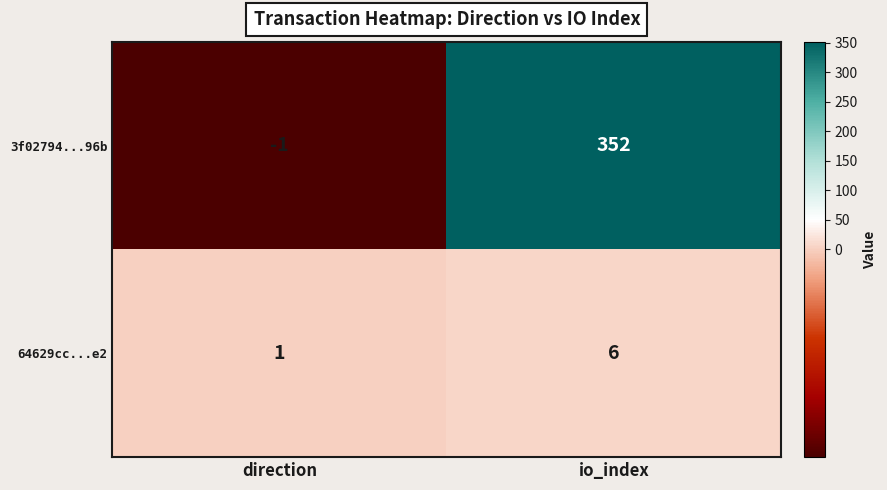

Reading left to right, what are all the values shown in this chart?

3f02794...96b: direction=-1	io_index=352
64629cc...e2: direction=1	io_index=6